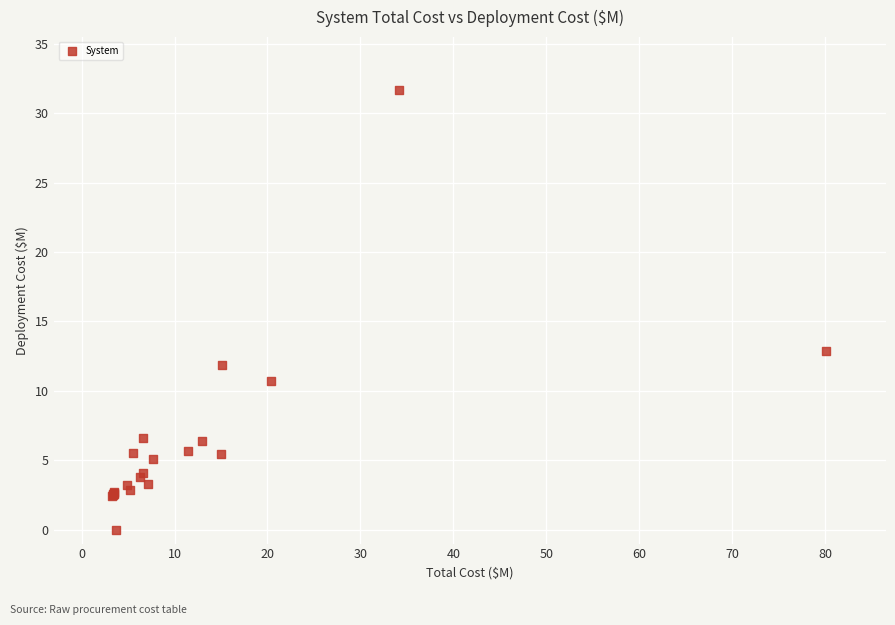

What Y value in the scatter plot is closest to 15?

12.9